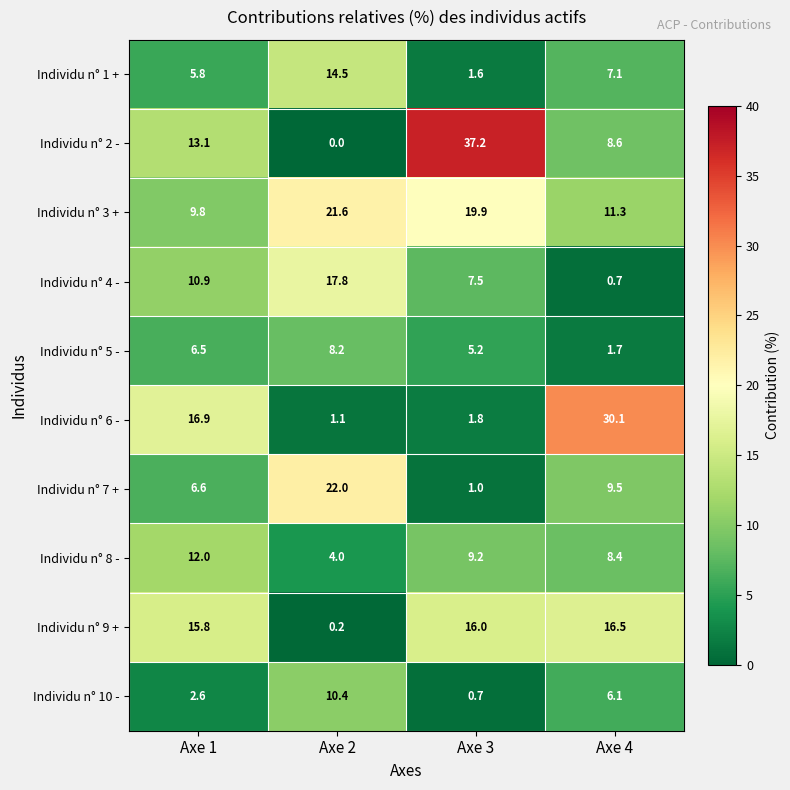

What is the minimum value for Individu n° 8 -?

4.0